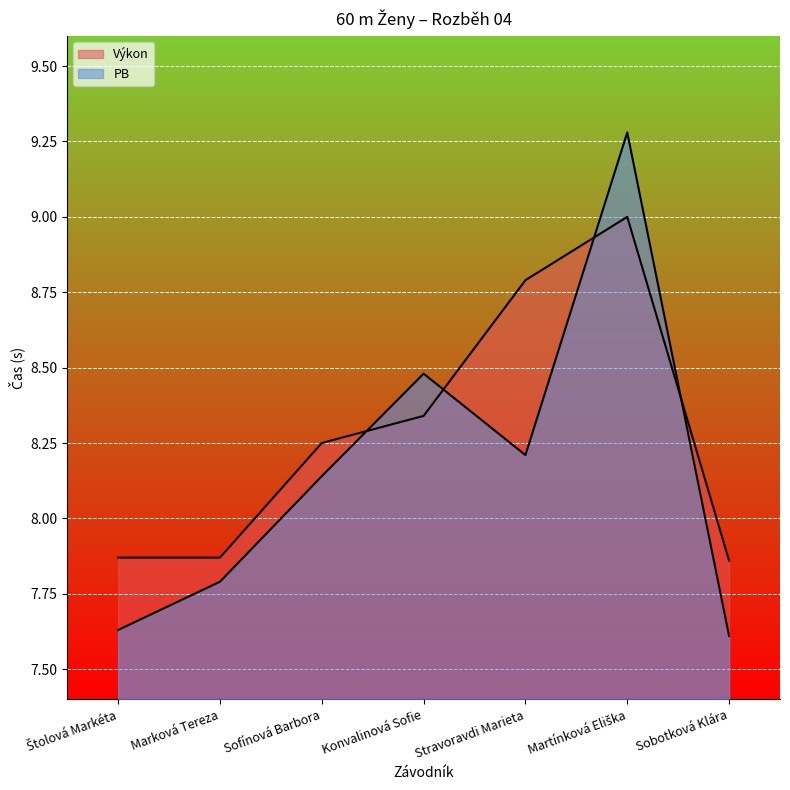

Rank the series by their average value, from lowest to highest.

PB, Výkon